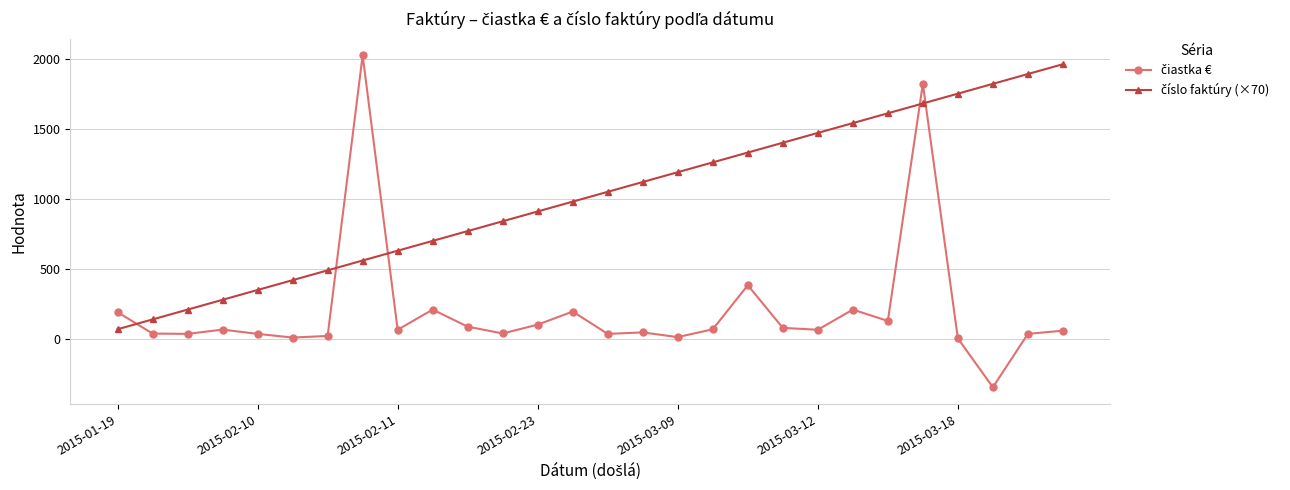

What is the minimum value shown in the chart?

-343.6